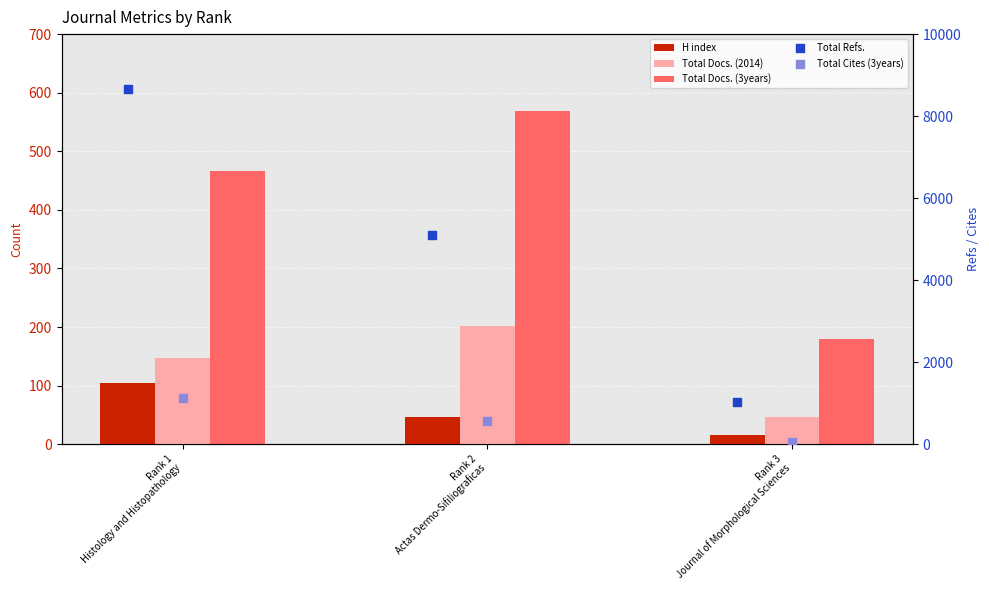

At how many categories does at least one series exceed 6600?

1